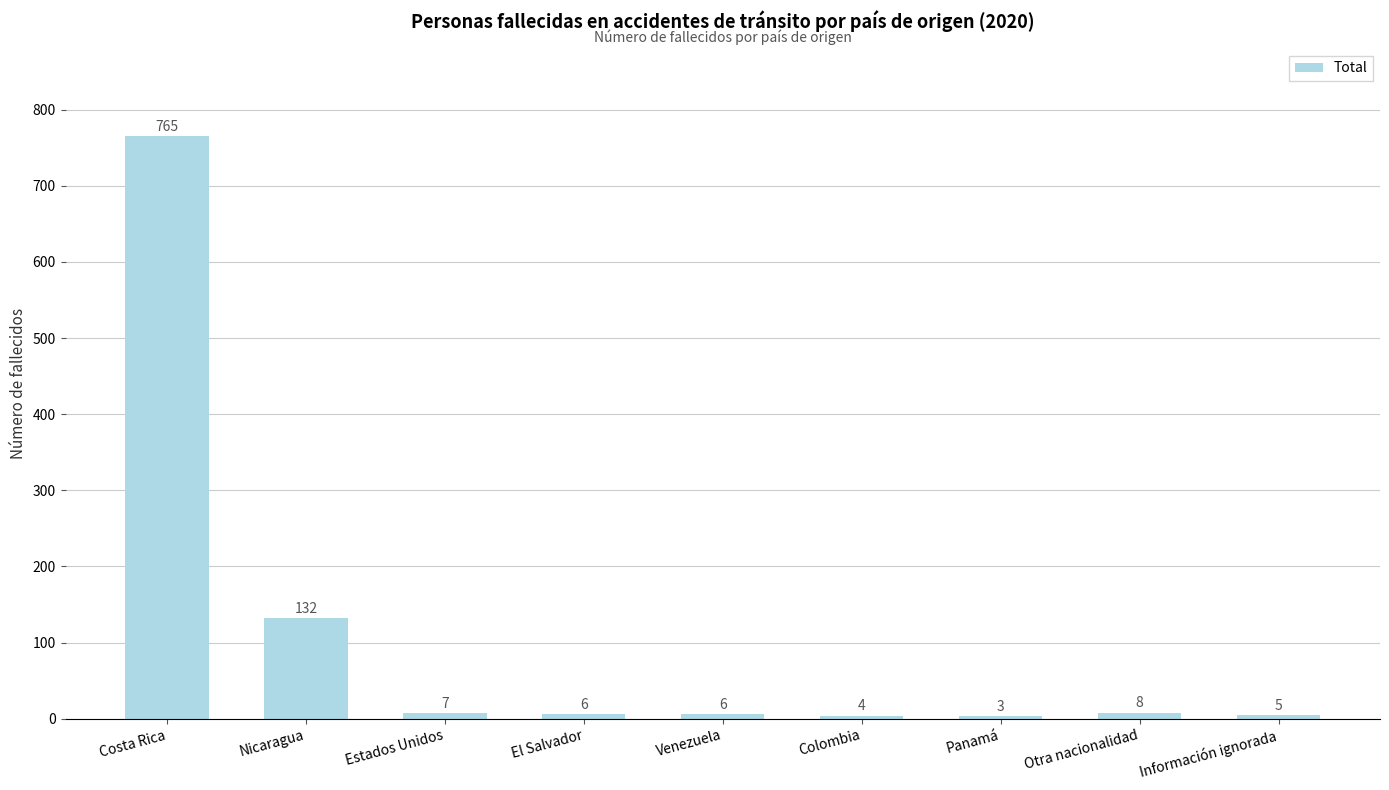

Approximately how many times larger is the value at Venezuela compared to Estados Unidos?

0.9